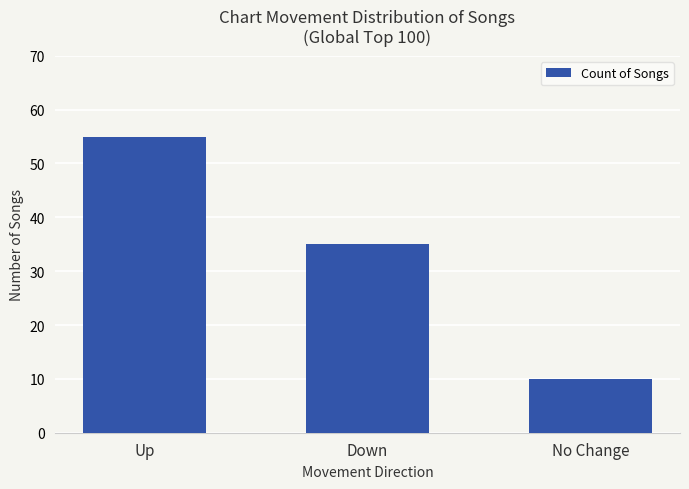

Is it true that the value at Down is 17?

False